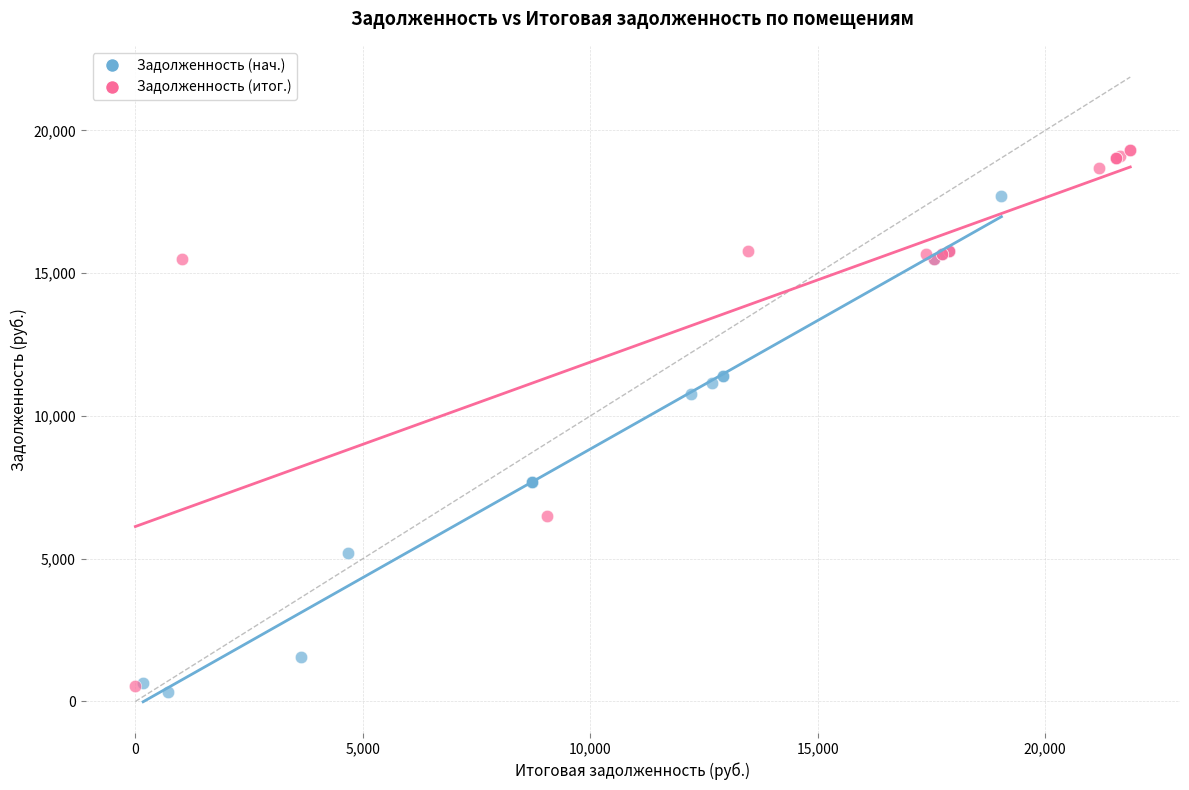

Which series reaches the maximum Y coordinate?

Задолженность (итог.)